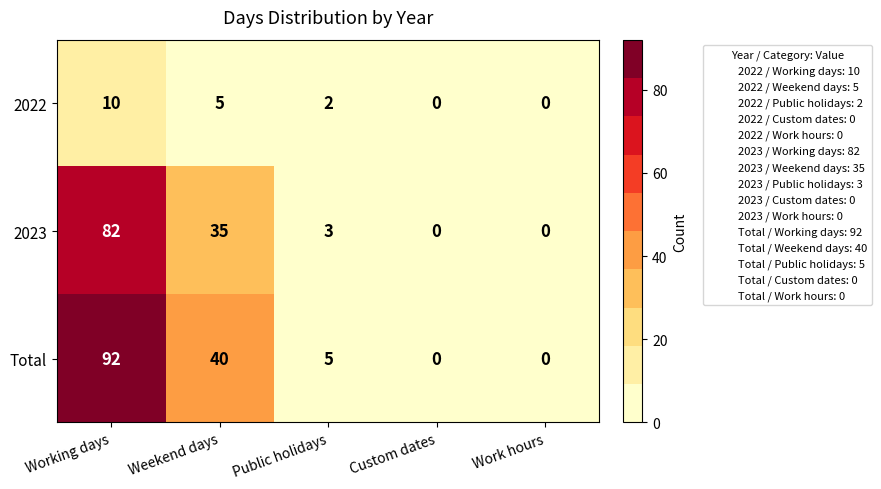

What is the maximum value shown in the chart?

92